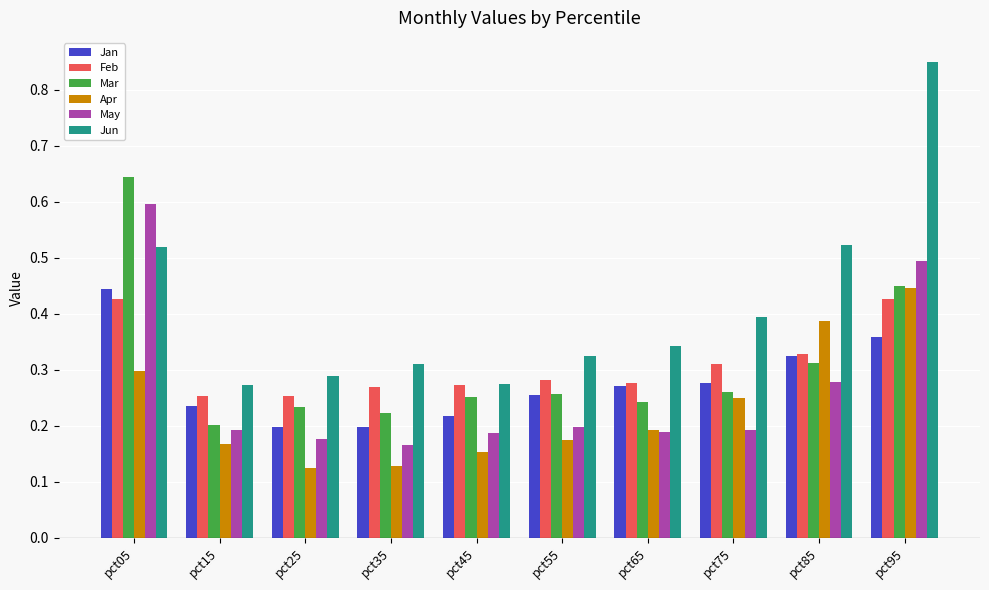

Where is May nearest to the value 0?

pct35